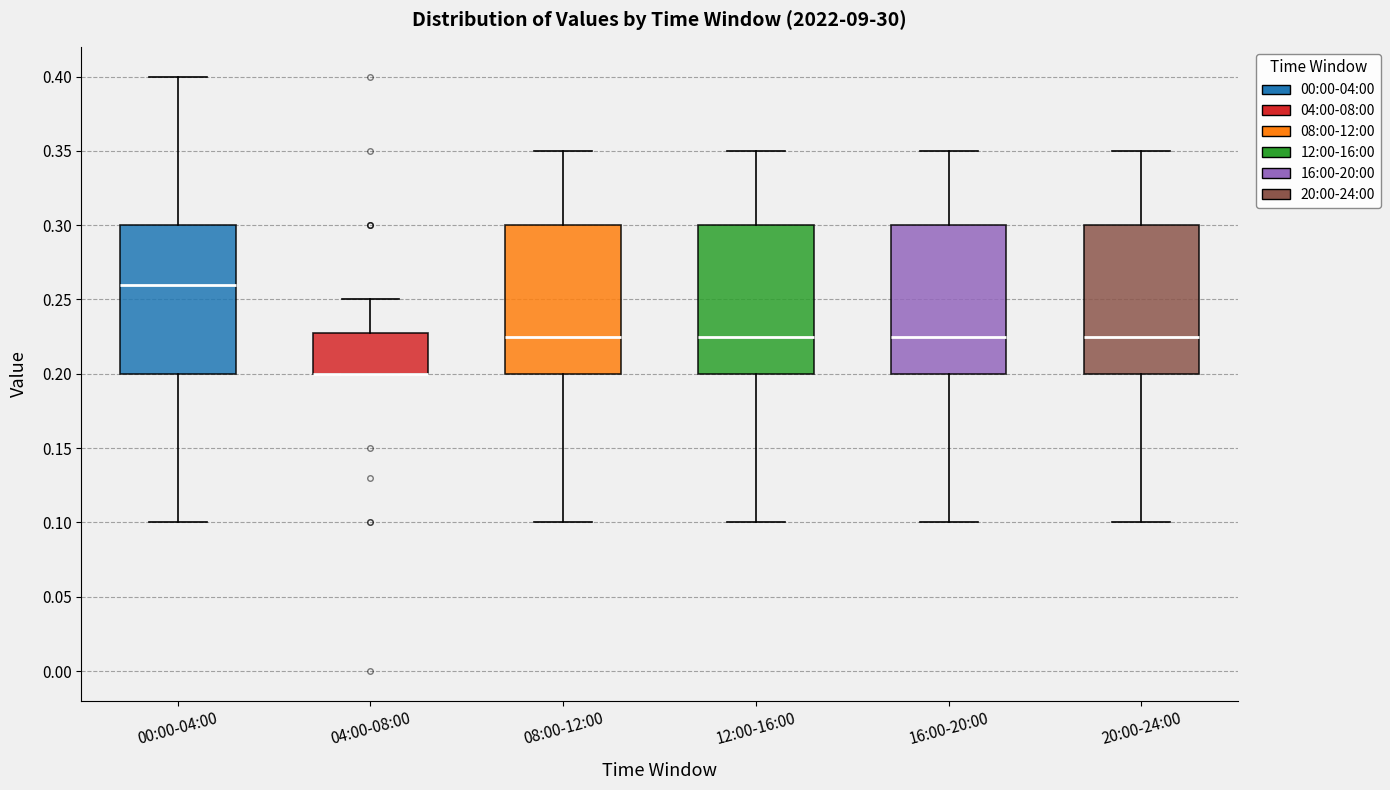

Reading left to right, read every box against the y-axis: the position of its median line, the range the box covers, and the ends of its whiskers. The values are not printed on the chart, so give them approximately, as read against the axis.

00:00-04:00: median 0.260, box 0.200 to 0.300, whiskers 0.100 to 0.400
04:00-08:00: median 0.200 (drawn on the box's lower edge), box 0.200 to 0.230, whiskers 0.200 to 0.250
08:00-12:00: median 0.225, box 0.200 to 0.300, whiskers 0.100 to 0.350
12:00-16:00: median 0.225, box 0.200 to 0.300, whiskers 0.100 to 0.350
16:00-20:00: median 0.225, box 0.200 to 0.300, whiskers 0.100 to 0.350
20:00-24:00: median 0.225, box 0.200 to 0.300, whiskers 0.100 to 0.350